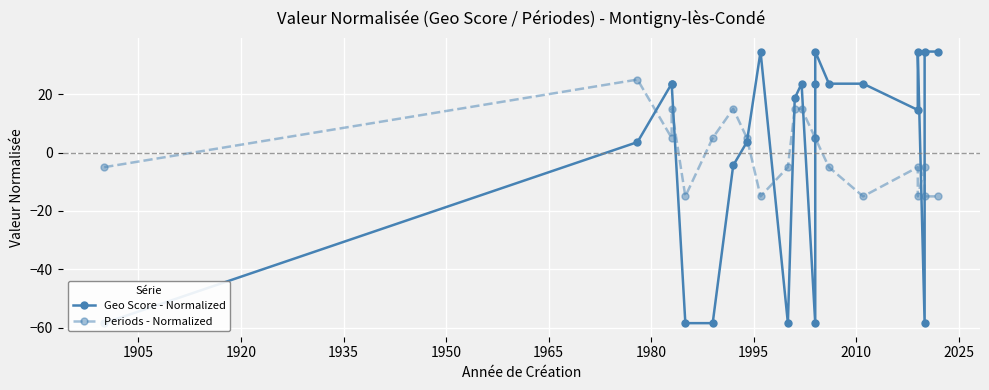

Is it true that Geo Score - Normalized equals -21.1 at 1890?

False